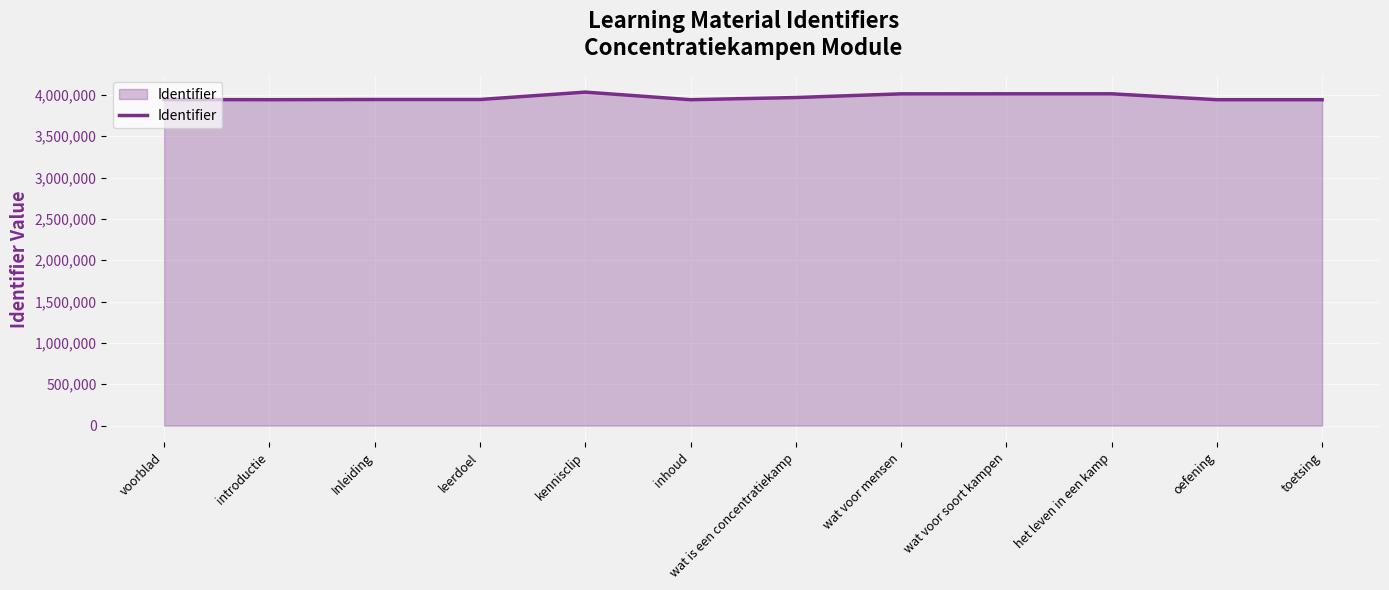

What position from the right is wat voor mensen?

5